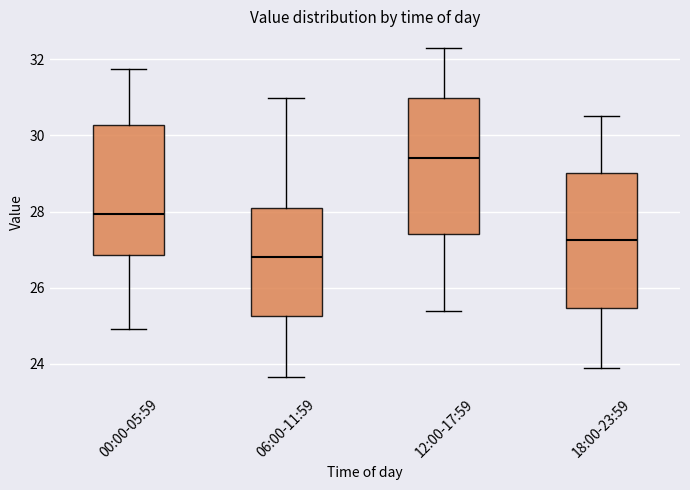

Which box's median line is the highest?

12:00-17:59